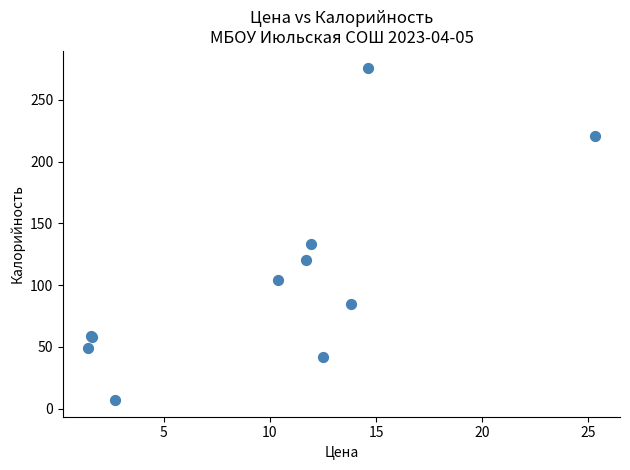

What Y value in the scatter plot is closest to 141?

133